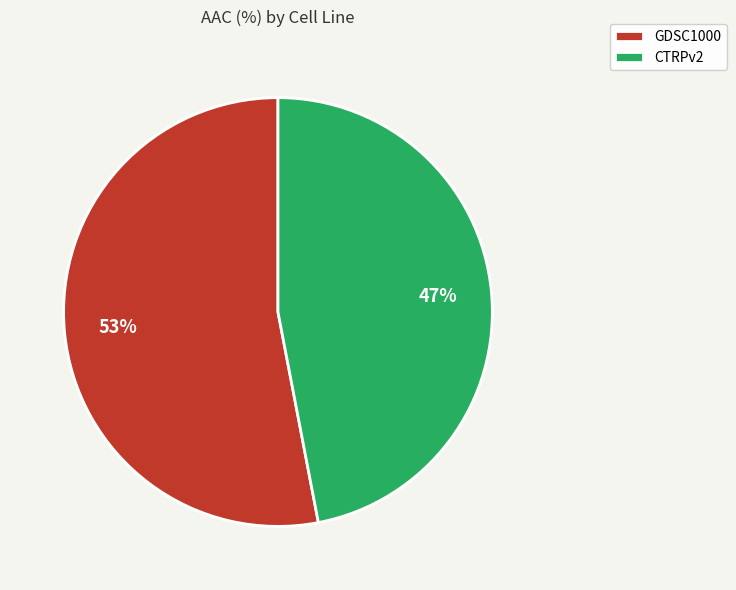

Is it true that GDSC1000 is 61% of the pie?

False